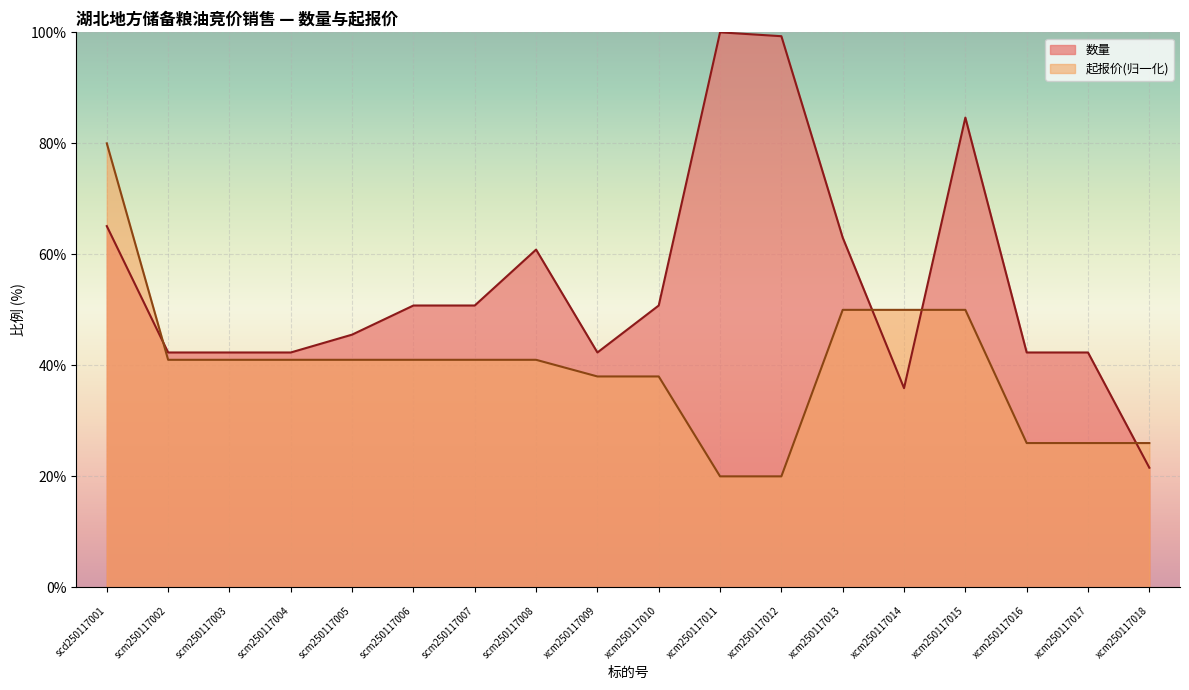

Which series has the largest total across all categories?

数量